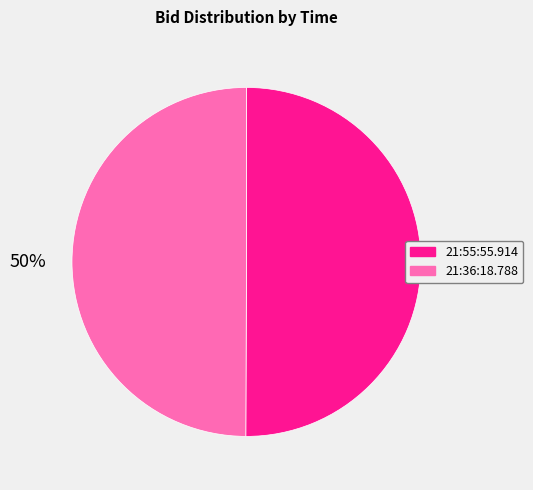

Is it true that 21:55:55.914 is 58% of the pie?

False